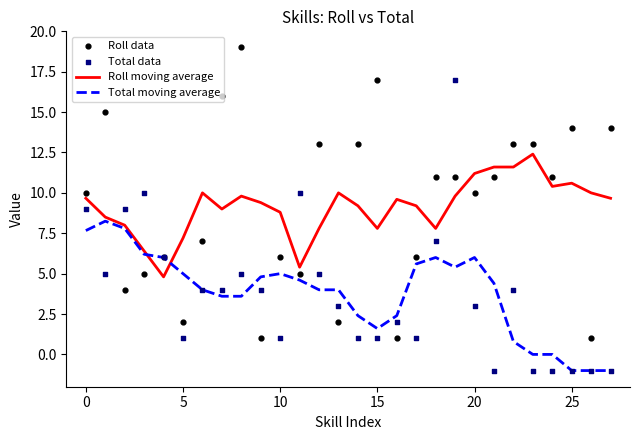

Which series reaches the maximum Y coordinate?

Roll data